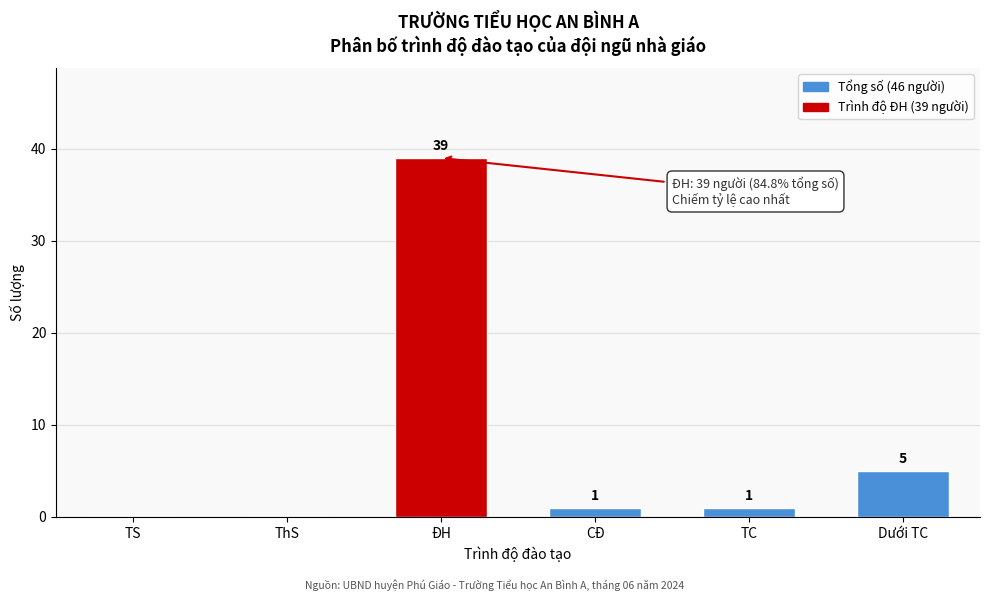

Reading right to left, transcribe all the data shown in this chart.

Dưới TC=5	TC=1	CĐ=1	ĐH=39	ThS=0	TS=0